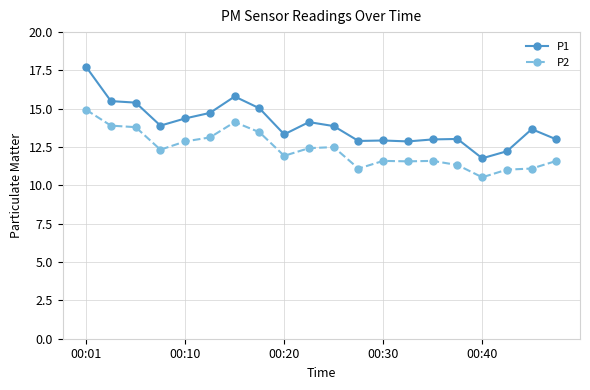

Which series has the largest total across all categories?

P1